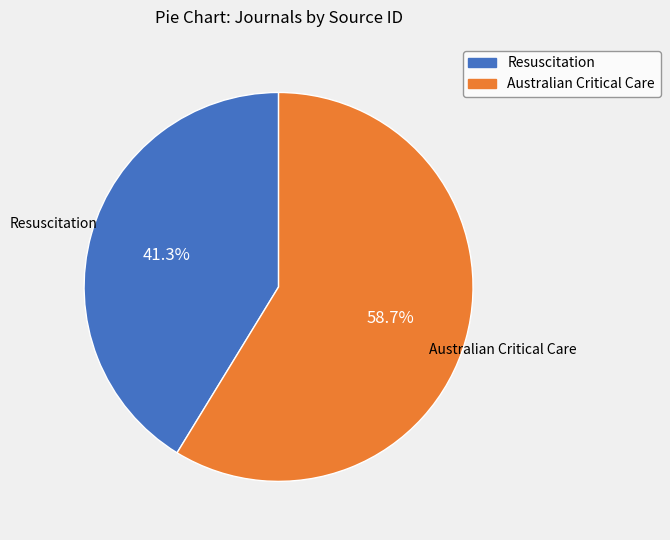

Which category accounts for the majority?

Australian Critical Care